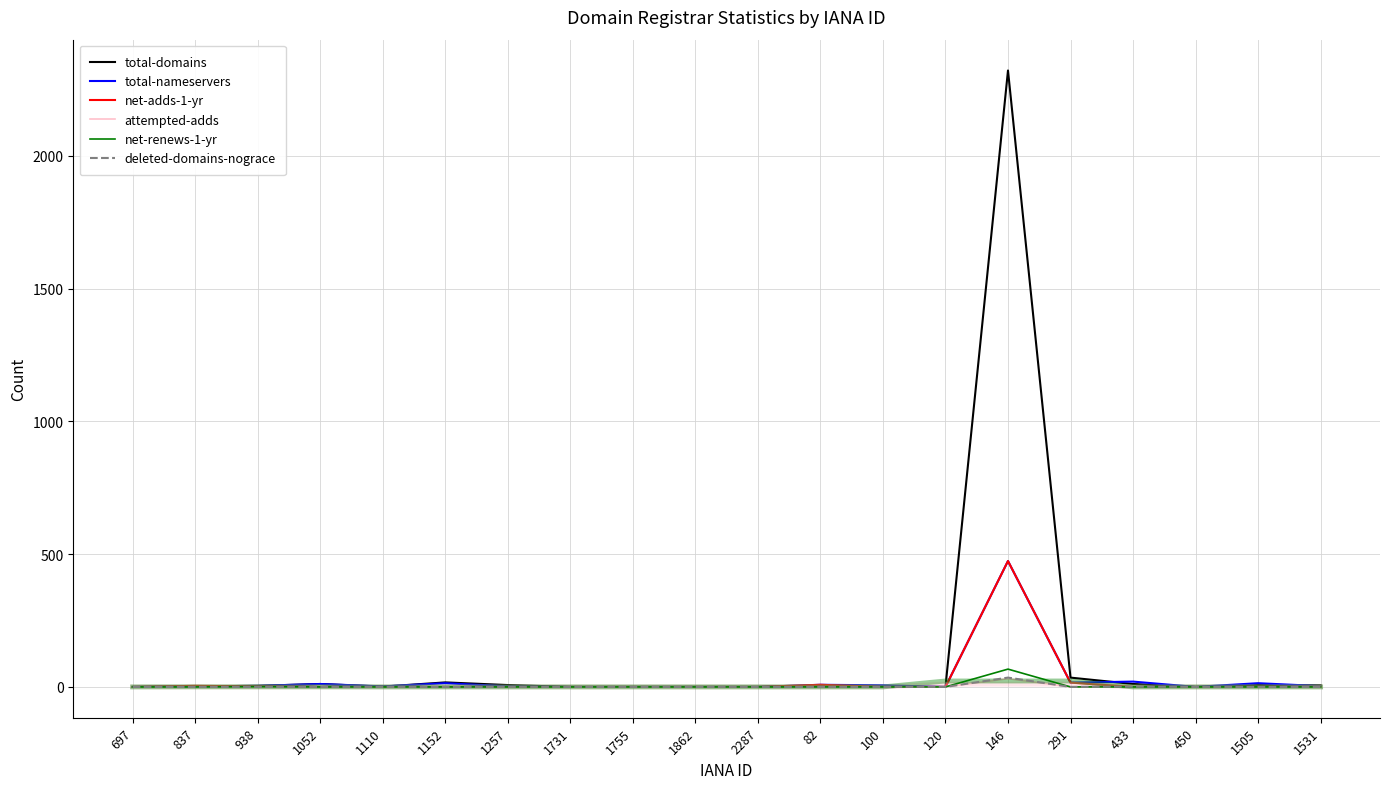

At which label does net-adds-1-yr reach its peak?

146